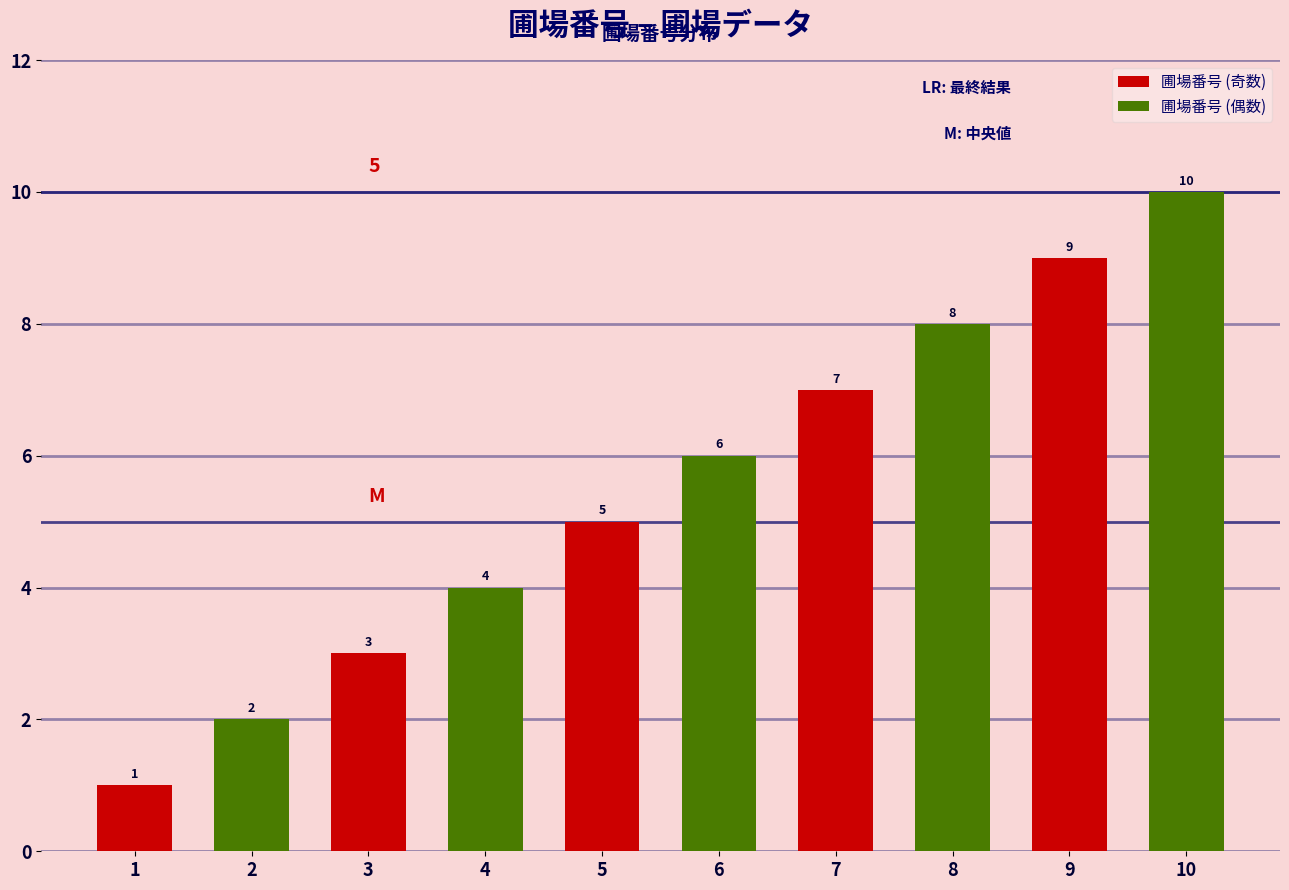

Does the chart contain stacked bars?

No